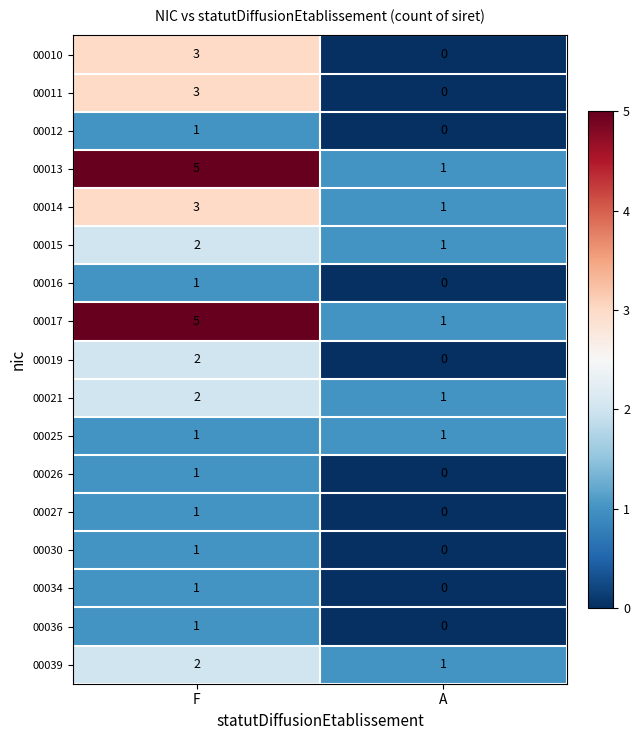

What is the difference between the maximum and minimum values in the 00010 series?

3